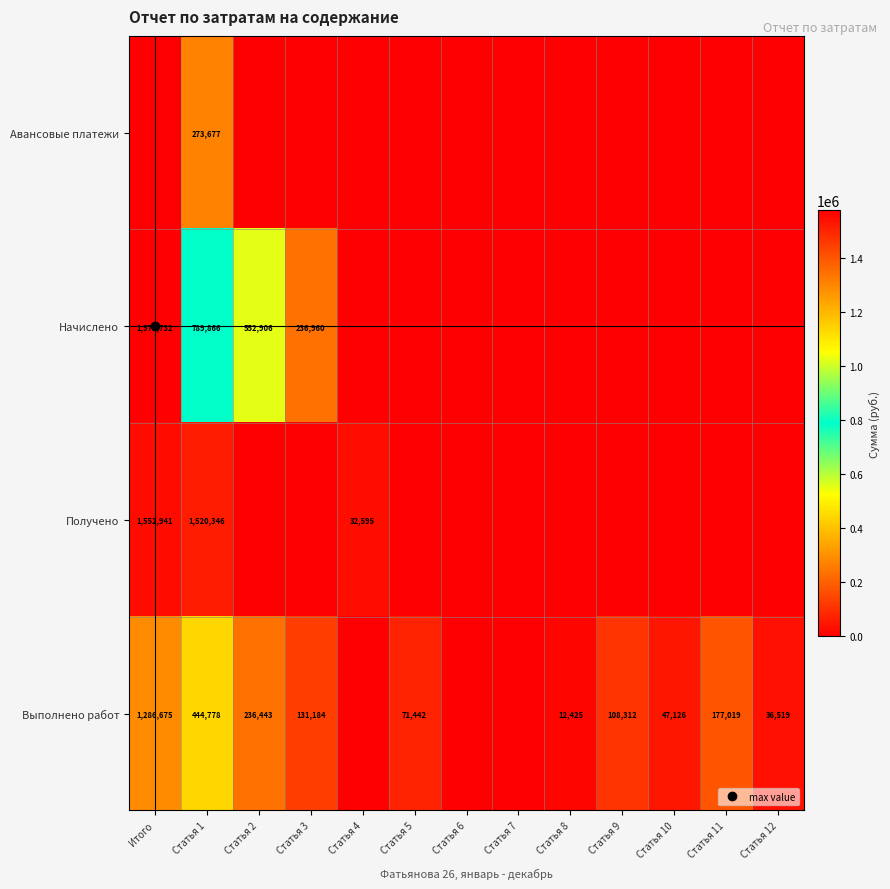

What is the sum of all Выполнено работ values?

2551922.7